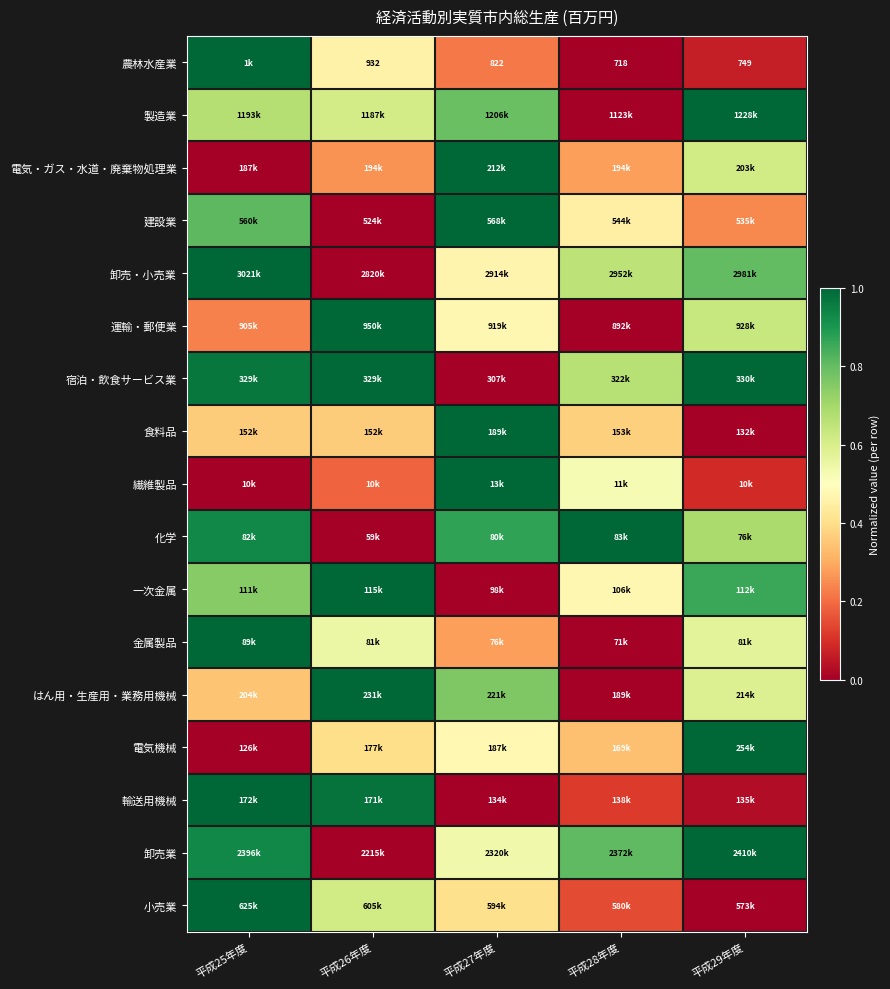

The 輸送用機械 series shows 0.2 at 平成28年度. True or false?

False